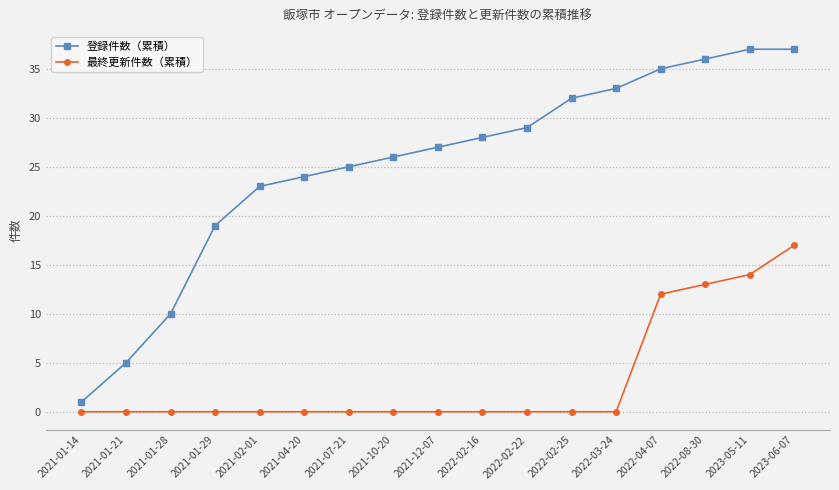

List the series in order of their overall mean, lowest first.

最終更新件数（累積）, 登録件数（累積）